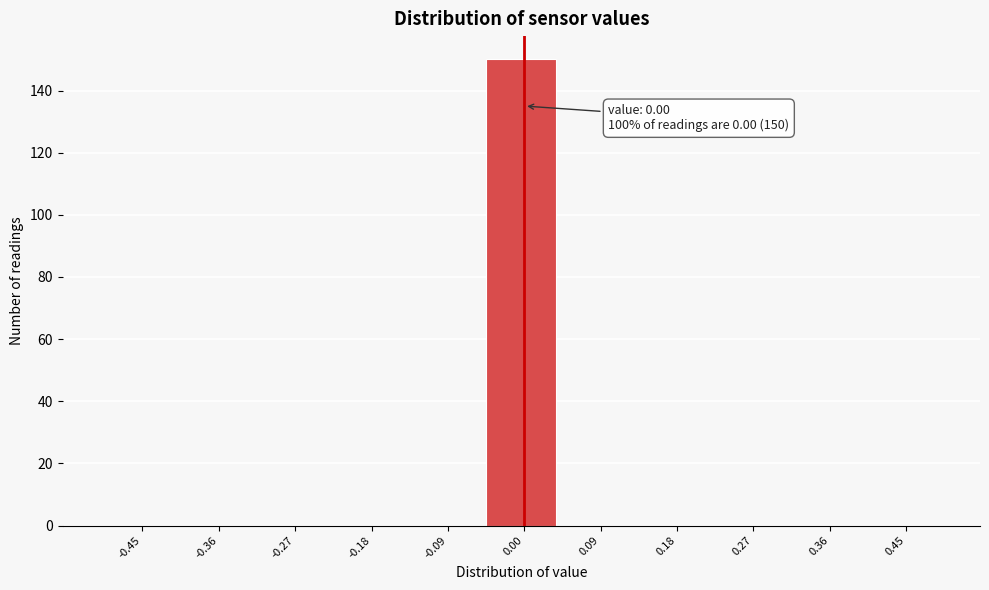

Over which range of the x-axis is the bar tallest?

-0.05 to 0.05